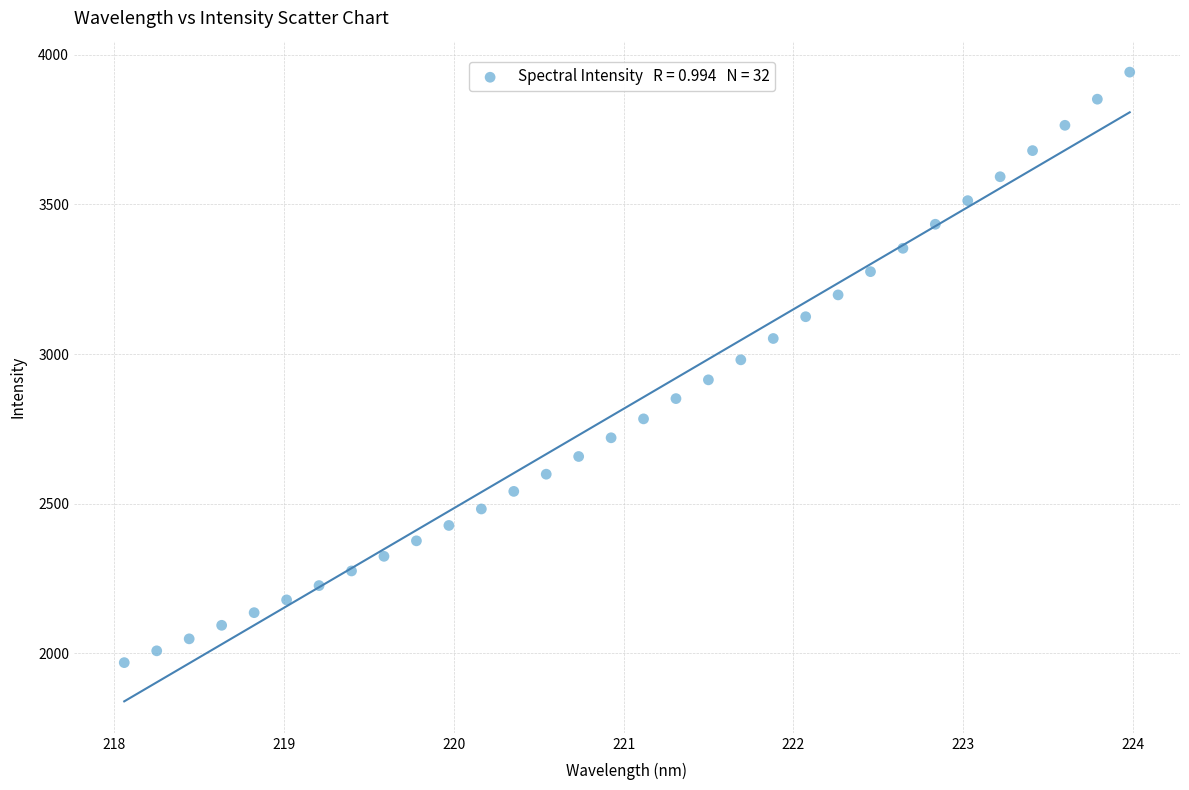

What is the range of Y values (max minus min)?

1973.4